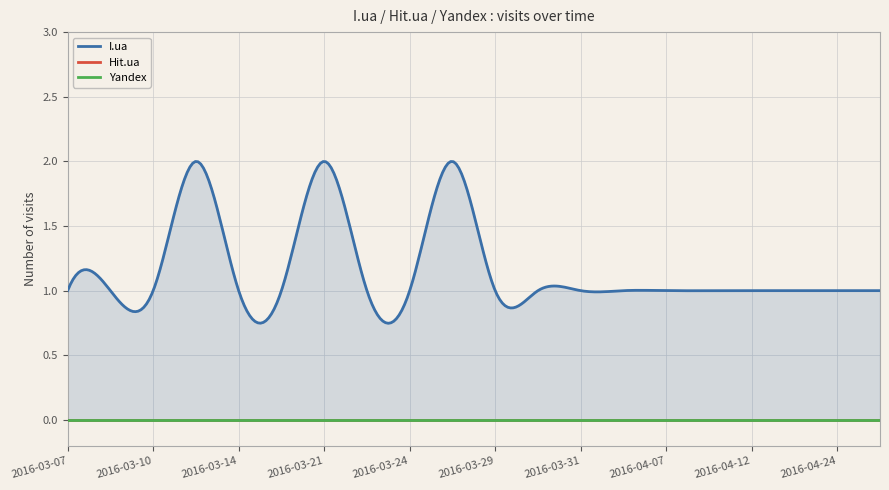

What position from the right is 2016-03-07?

20